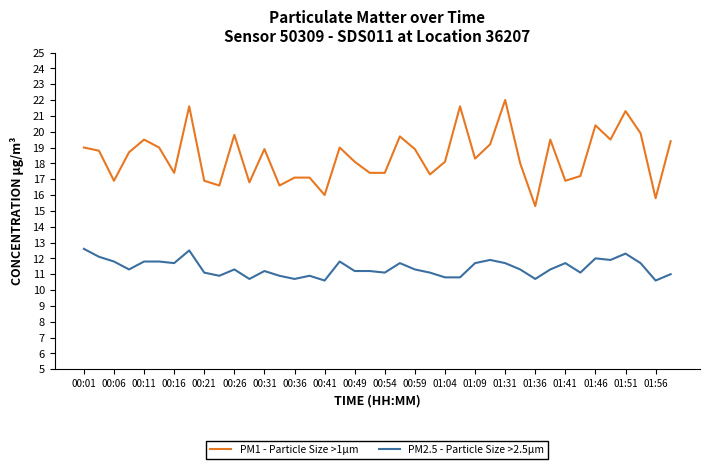

List the series in order of their peak value, highest first.

PM1 - Particle Size >1µm, PM2.5 - Particle Size >2.5µm